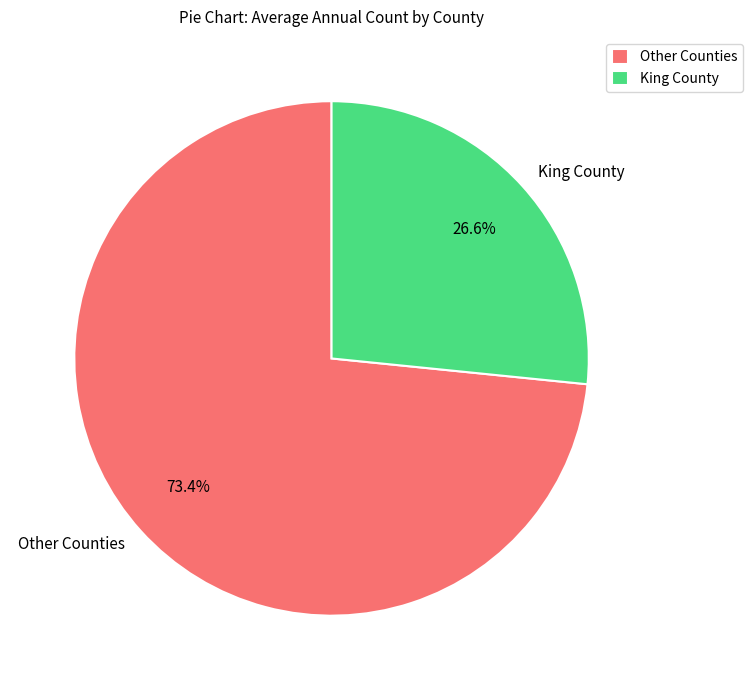

Does any single category account for the majority?

Yes